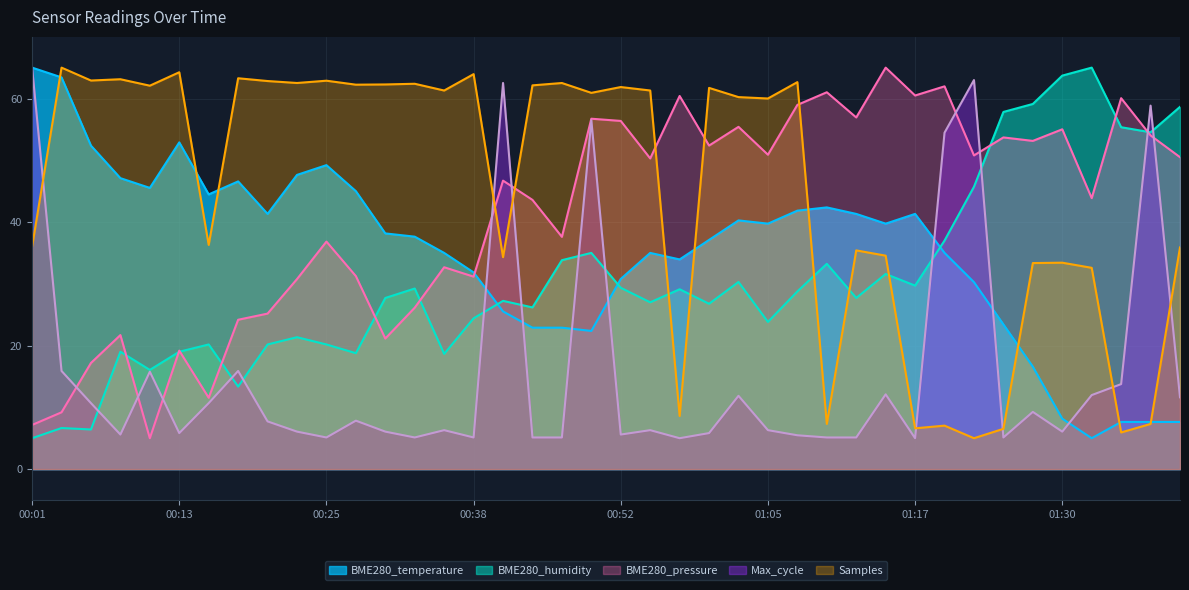

What are all the series names shown in the legend?

BME280_temperature, BME280_humidity, BME280_pressure, Max_cycle, Samples